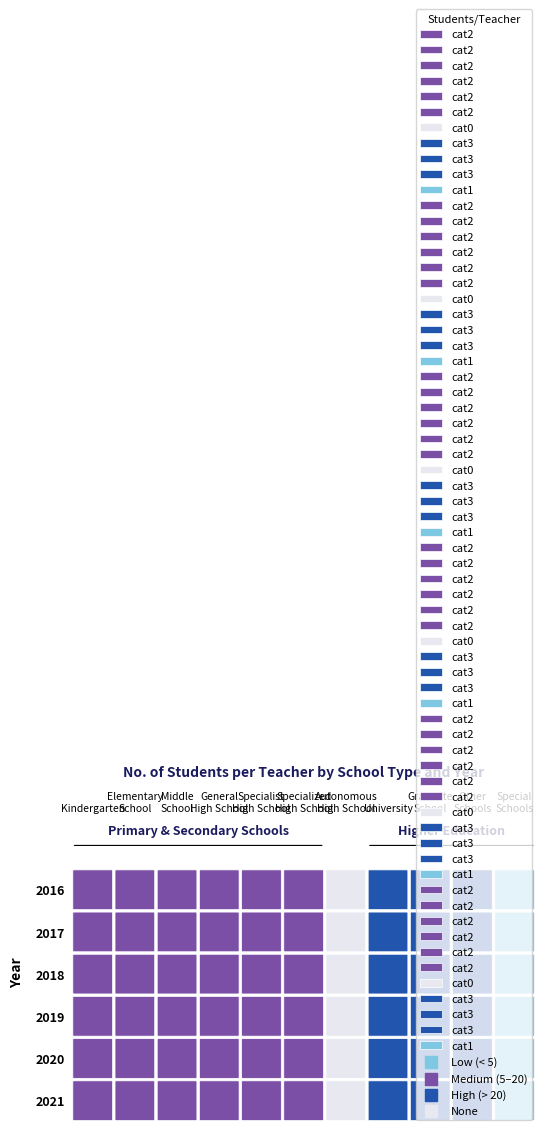

What is the average value of the 2016 series?

16.4